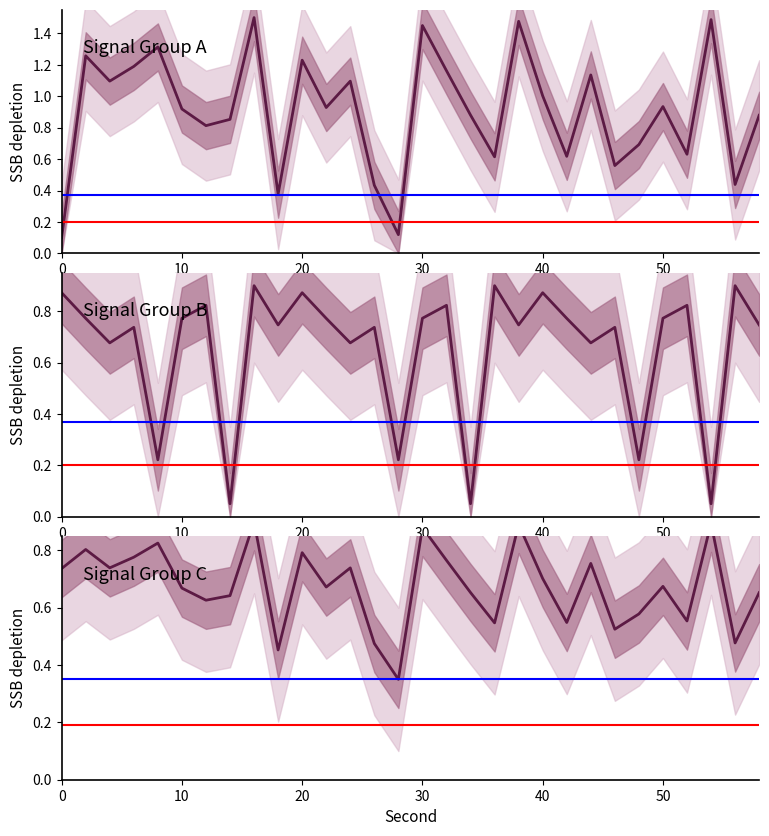

Is it true that intensity(dBm) equals 1.0 at 48?

False